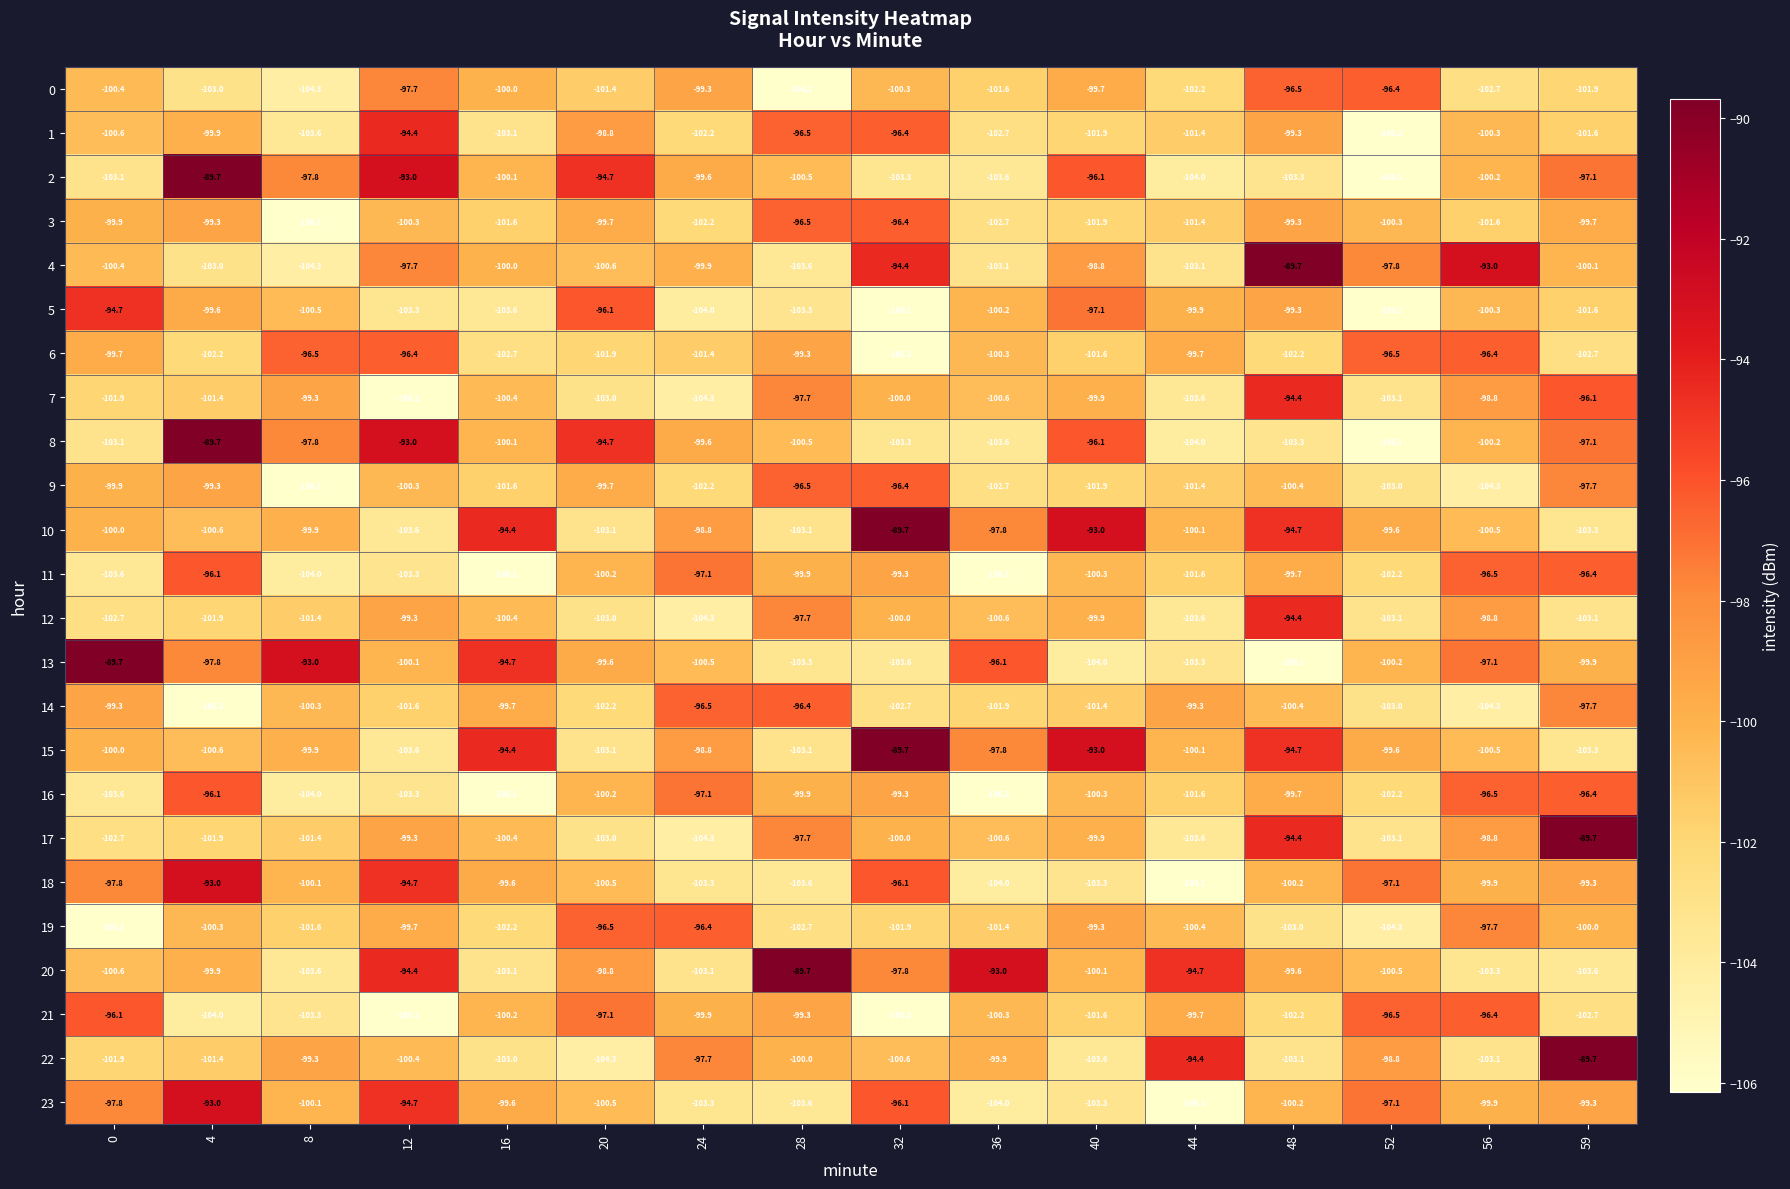

Between 8 and 48, which series saw the biggest shift?

4